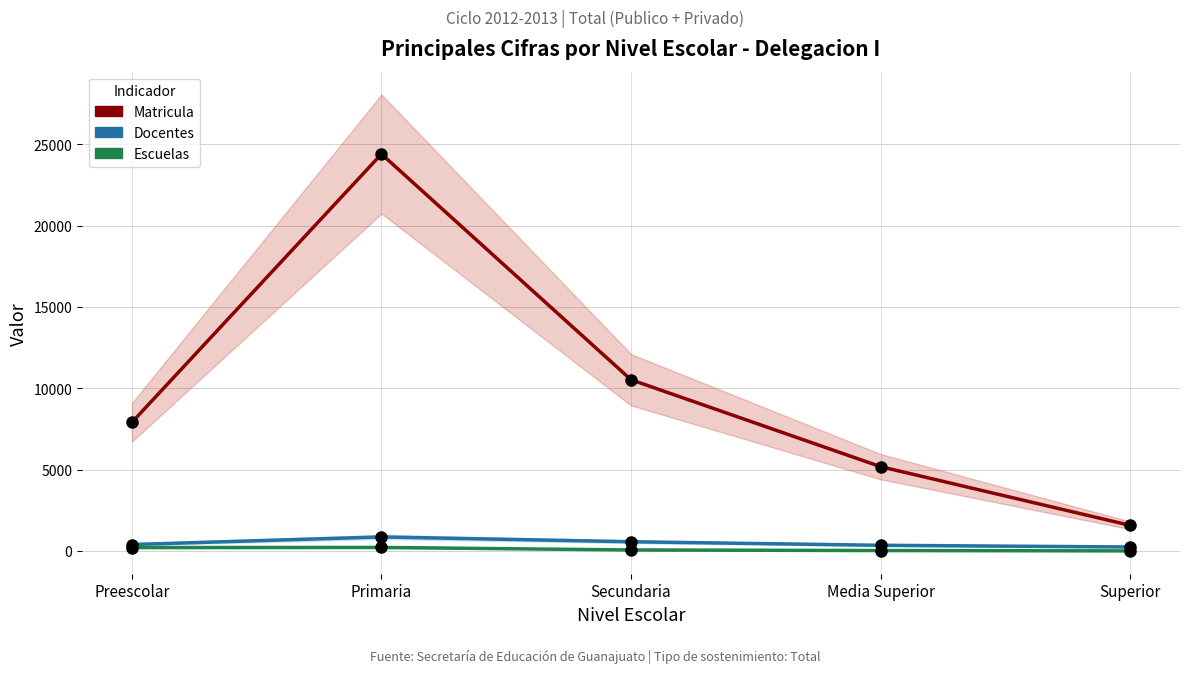

Rank the series by their maximum value, from highest to lowest.

Matricula, Docentes, Escuelas